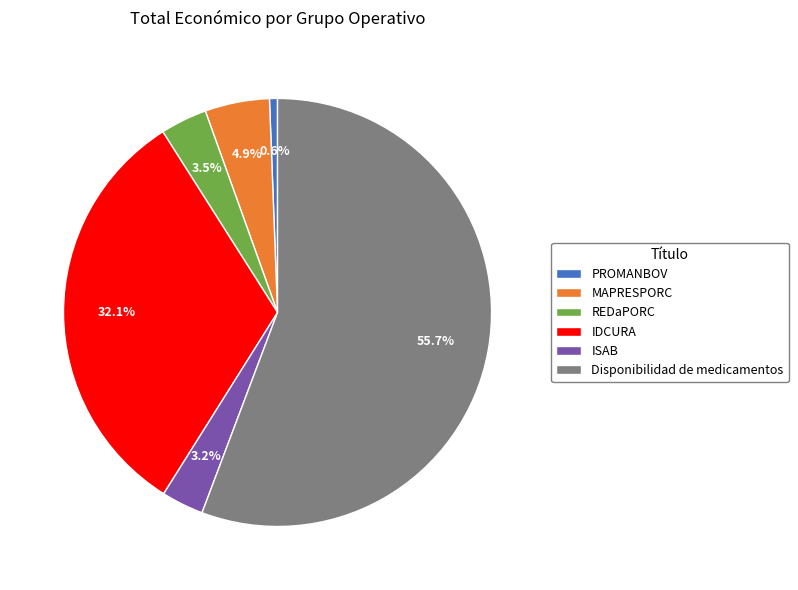

Approximately how many times larger is the value at REDaPORC compared to IDCURA?

0.1